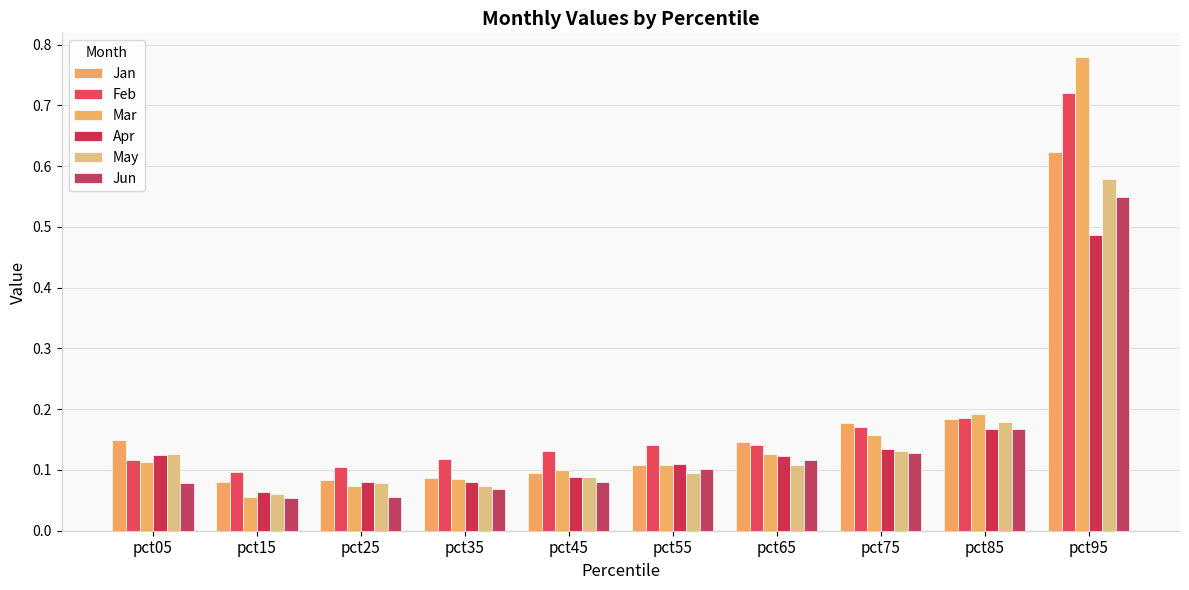

Rank the series by their maximum value, from lowest to highest.

Apr, Jun, May, Jan, Feb, Mar